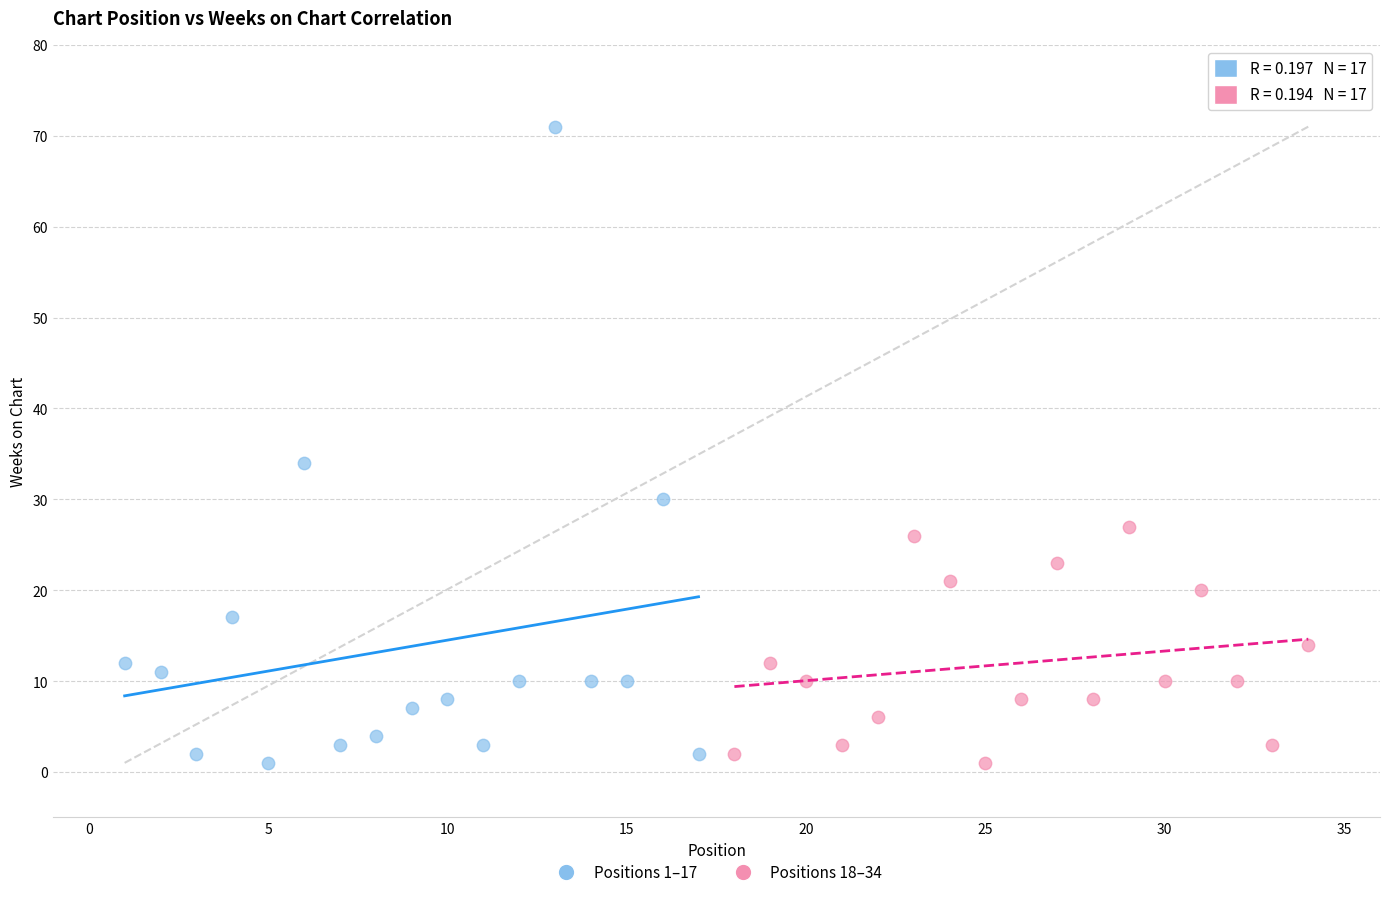

Which series reaches the maximum Y coordinate?

Positions 1–17